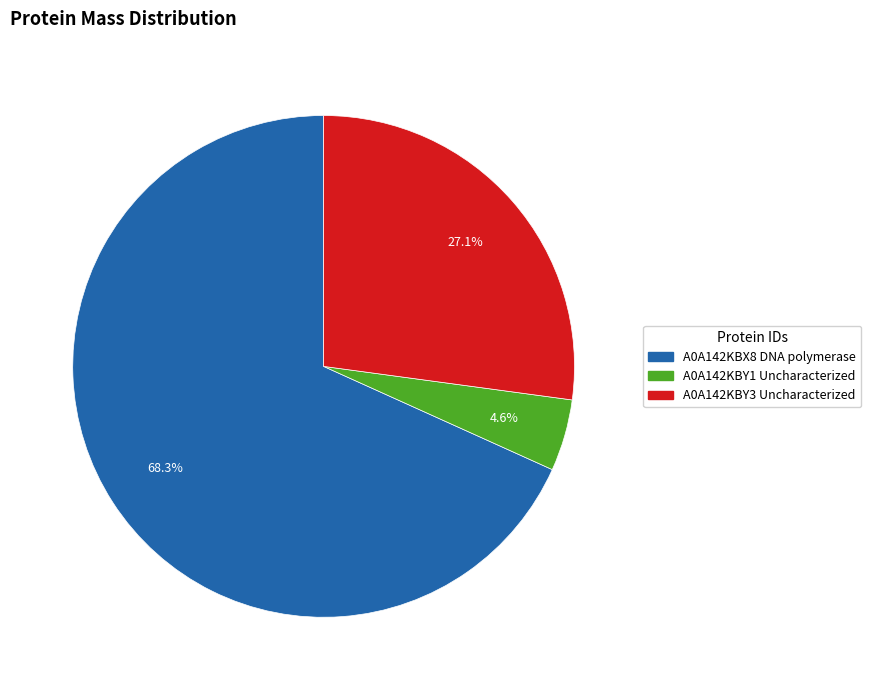

Approximately how many times larger is the value at A0A142KBX8 DNA polymerase compared to A0A142KBY3 Uncharacterized?

2.5